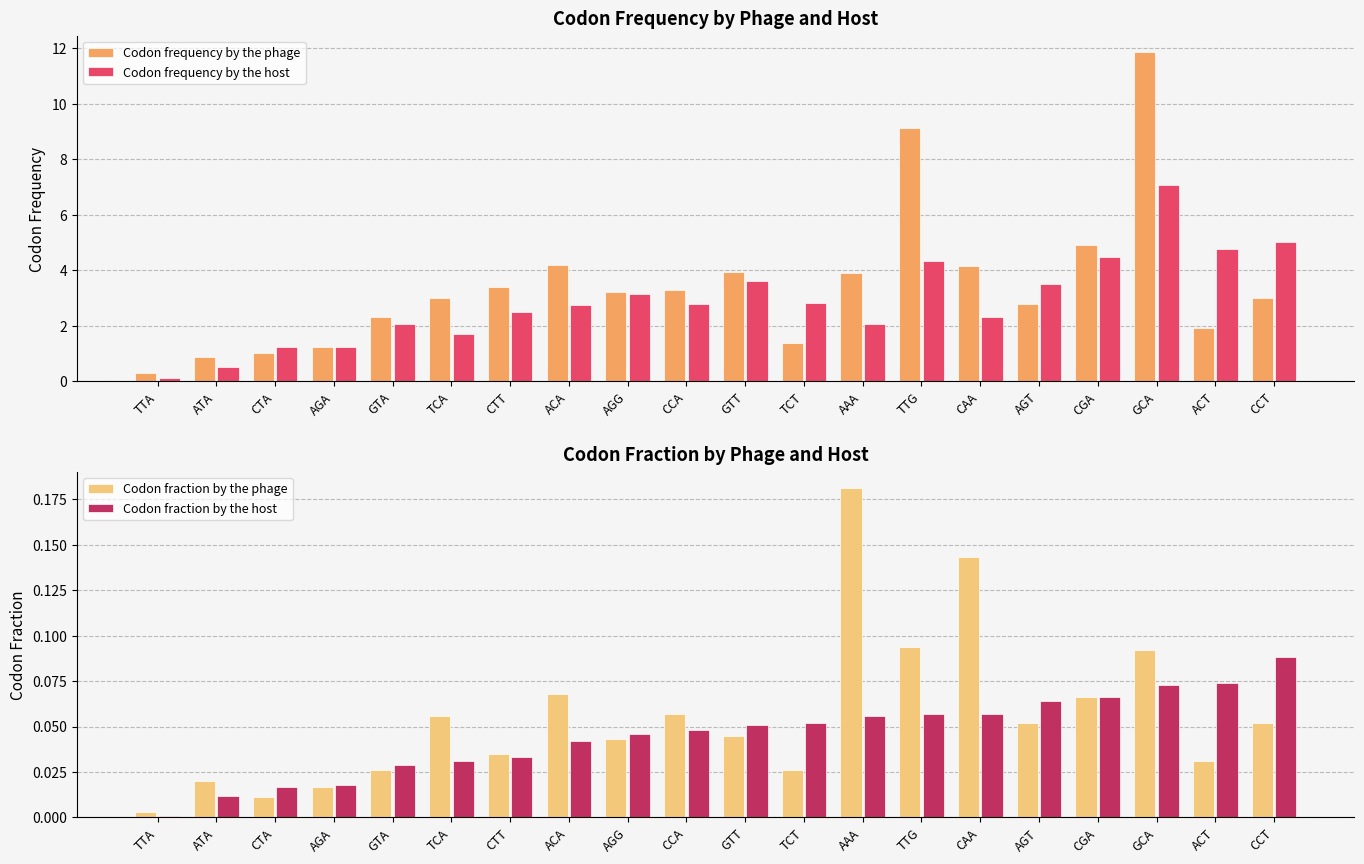

Is it true that Codon frequency by the host equals 1.0 at AGG?

False